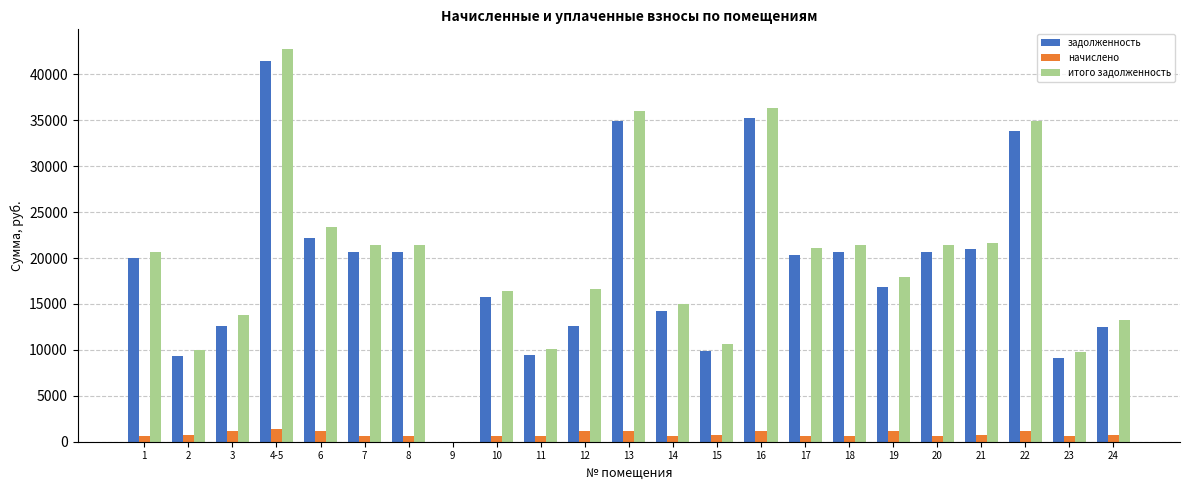

Is the value of итого задолженность at 7 greater than the value of начислено at 21?

Yes